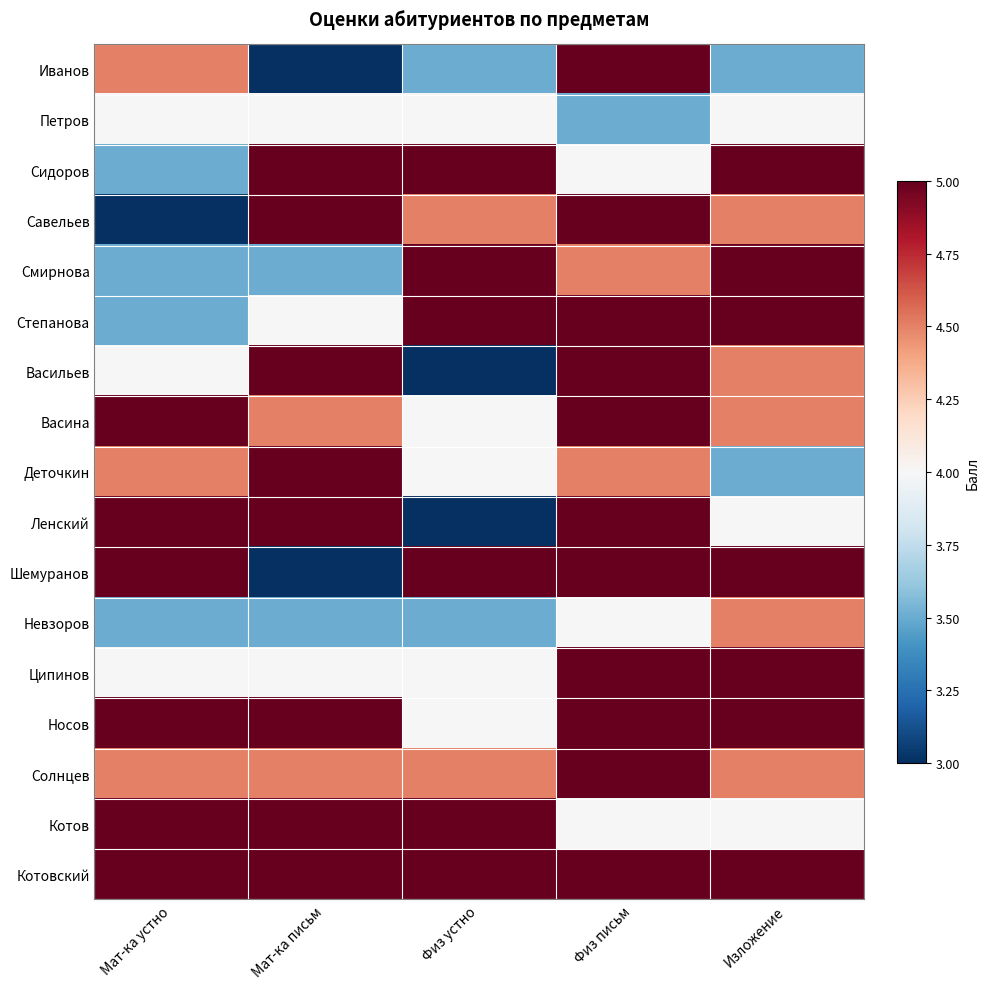

Reading left to right, list all the values displayed in this chart.

Иванов: Мат-ка устно=4.5	Мат-ка письм=3.0	Физ устно=3.5	Физ письм=5.0	Изложение=3.5
Петров: Мат-ка устно=4.0	Мат-ка письм=4.0	Физ устно=4.0	Физ письм=3.5	Изложение=4.0
Сидоров: Мат-ка устно=3.5	Мат-ка письм=5.0	Физ устно=5.0	Физ письм=4.0	Изложение=5.0
Савельев: Мат-ка устно=3.0	Мат-ка письм=5.0	Физ устно=4.5	Физ письм=5.0	Изложение=4.5
Смирнова: Мат-ка устно=3.5	Мат-ка письм=3.5	Физ устно=5.0	Физ письм=4.5	Изложение=5.0
Степанова: Мат-ка устно=3.5	Мат-ка письм=4.0	Физ устно=5.0	Физ письм=5.0	Изложение=5.0
Васильев: Мат-ка устно=4.0	Мат-ка письм=5.0	Физ устно=3.0	Физ письм=5.0	Изложение=4.5
Васина: Мат-ка устно=5.0	Мат-ка письм=4.5	Физ устно=4.0	Физ письм=5.0	Изложение=4.5
Деточкин: Мат-ка устно=4.5	Мат-ка письм=5.0	Физ устно=4.0	Физ письм=4.5	Изложение=3.5
Ленский: Мат-ка устно=5.0	Мат-ка письм=5.0	Физ устно=3.0	Физ письм=5.0	Изложение=4.0
Шемуранов: Мат-ка устно=5.0	Мат-ка письм=3.0	Физ устно=5.0	Физ письм=5.0	Изложение=5.0
Невзоров: Мат-ка устно=3.5	Мат-ка письм=3.5	Физ устно=3.5	Физ письм=4.0	Изложение=4.5
Ципинов: Мат-ка устно=4.0	Мат-ка письм=4.0	Физ устно=4.0	Физ письм=5.0	Изложение=5.0
Носов: Мат-ка устно=5.0	Мат-ка письм=5.0	Физ устно=4.0	Физ письм=5.0	Изложение=5.0
Солнцев: Мат-ка устно=4.5	Мат-ка письм=4.5	Физ устно=4.5	Физ письм=5.0	Изложение=4.5
Котов: Мат-ка устно=5.0	Мат-ка письм=5.0	Физ устно=5.0	Физ письм=4.0	Изложение=4.0
Котовский: Мат-ка устно=5.0	Мат-ка письм=5.0	Физ устно=5.0	Физ письм=5.0	Изложение=5.0